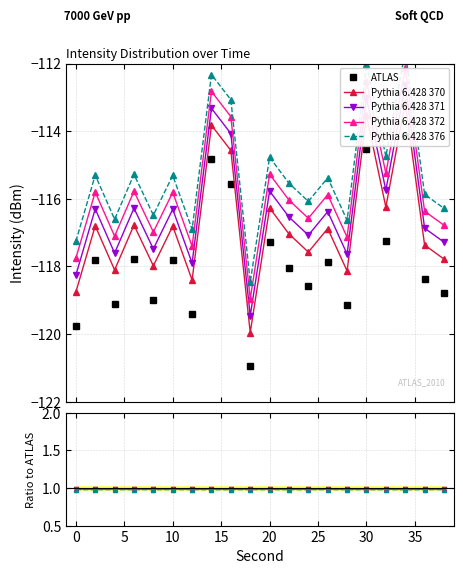

Is the value of ATLAS at 25 greater than the value of Pythia 6.428 376 at 15?

No